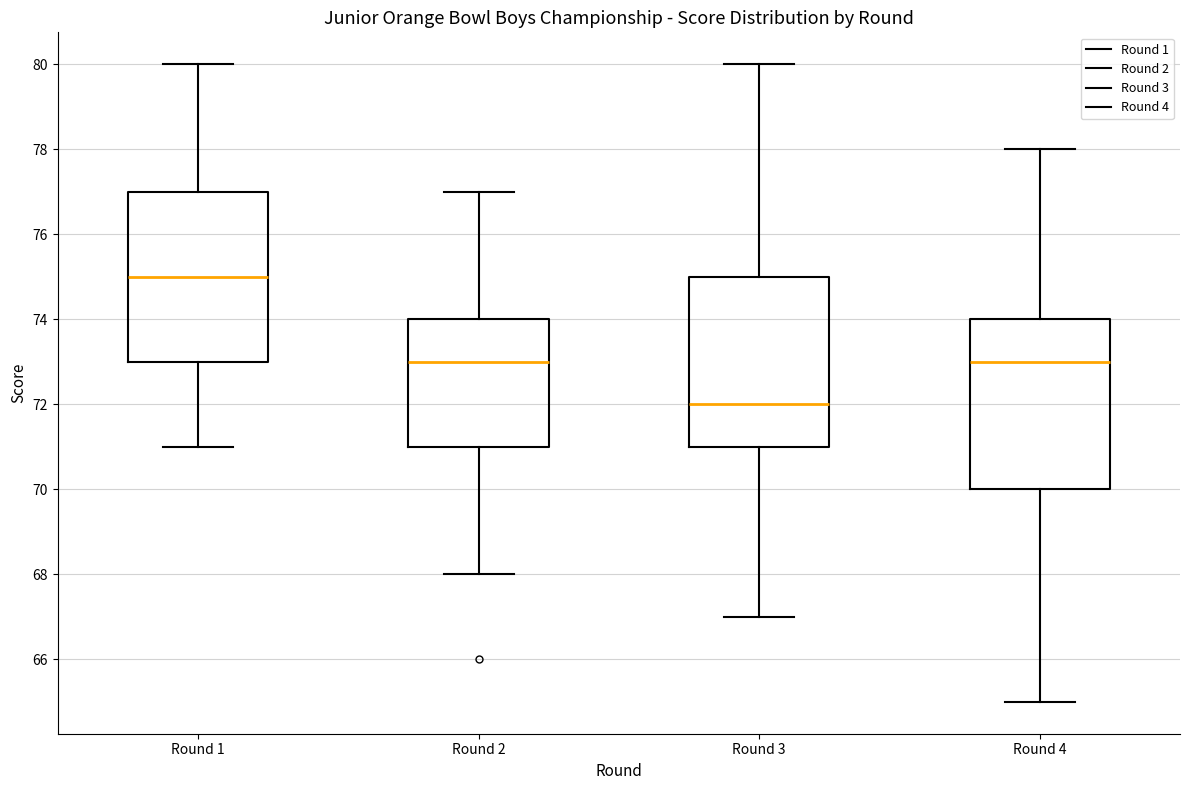

Reading left to right, transcribe this box plot: for each box, give where its median line is, the range the box spans, and where its two whiskers end, as read against the y-axis. The values are not printed on the chart, so give them approximately, as read against the axis.

Round 1: median 75, box 73 to 77, whiskers 71 to 80
Round 2: median 73, box 71 to 74, whiskers 68 to 77
Round 3: median 72, box 71 to 75, whiskers 67 to 80
Round 4: median 73, box 70 to 74, whiskers 65 to 78